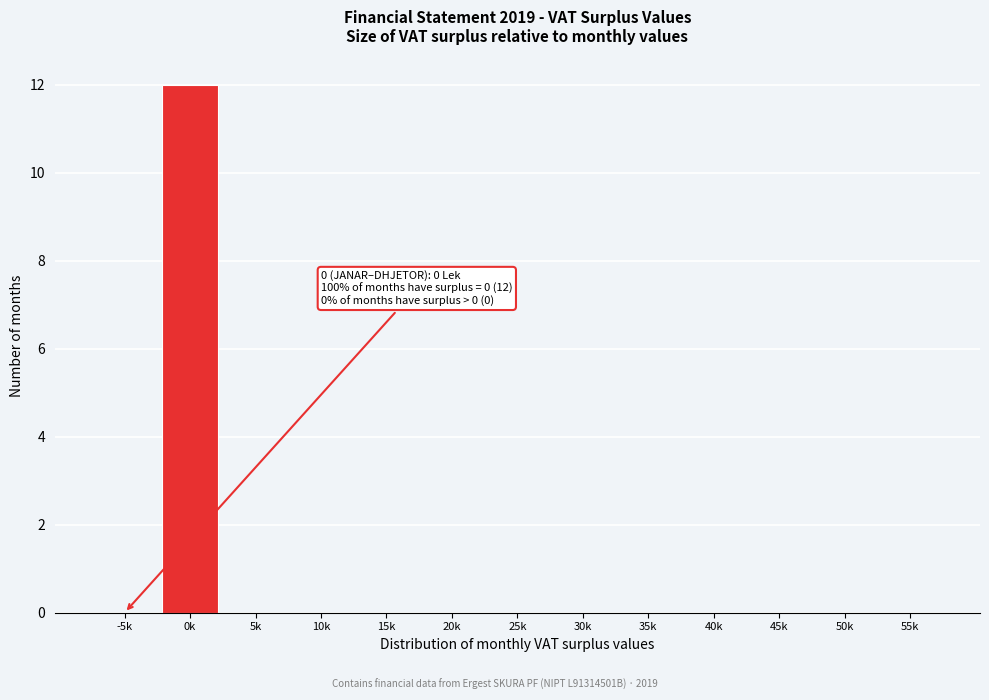

Reading left to right, transcribe all the data shown in this chart.

-5k=0	0k=12	5k=0	10k=0	15k=0	20k=0	25k=0	30k=0	35k=0	40k=0	45k=0	50k=0	55k=0